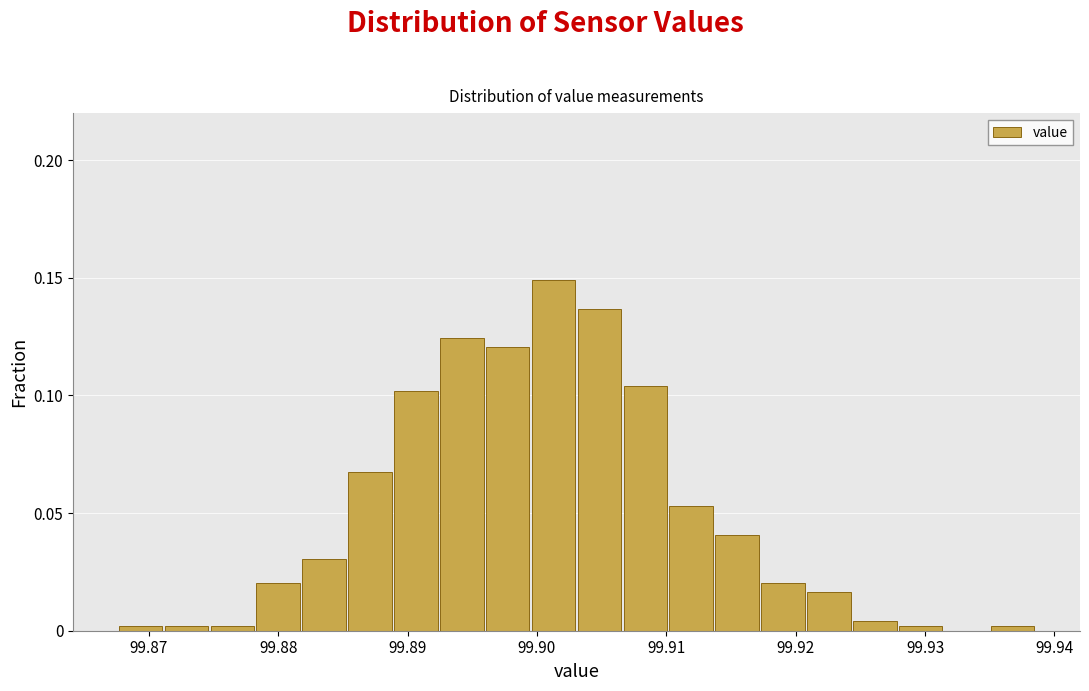

Around what value on the x-axis is the tallest bar? Give the approximate position of its centre, as read against the axis.

99.901